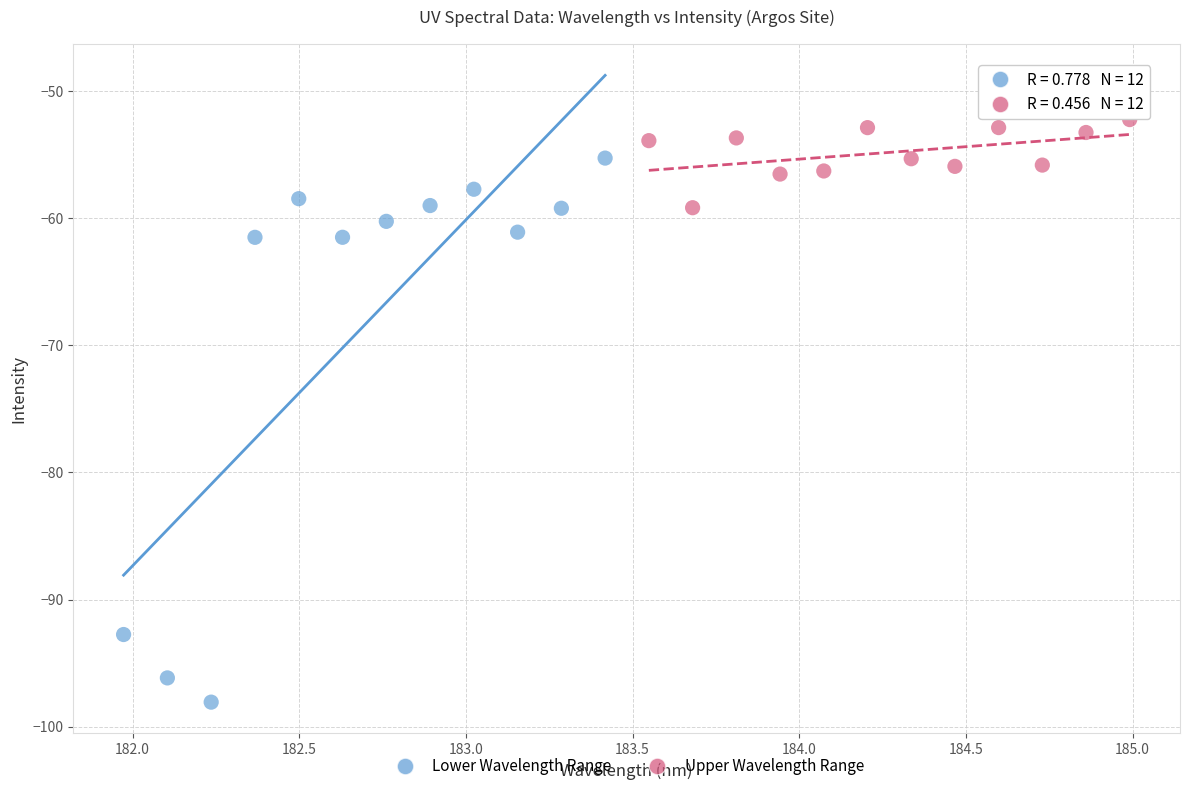

Which series reaches the maximum Y coordinate?

Upper Wavelength Range